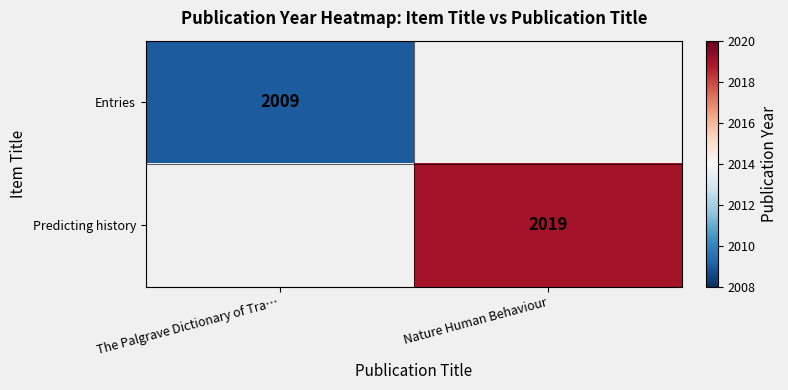

True or false: Entries has a value of 3114 at The Palgrave Dictionary of Tra….

False